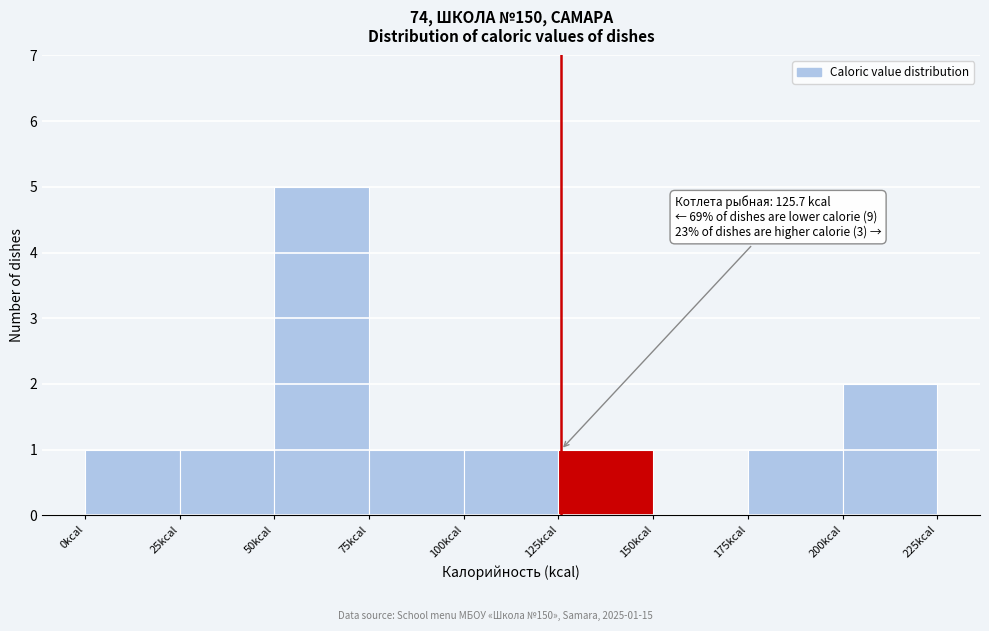

Which range on the x-axis has the tallest bar?

50 to 75